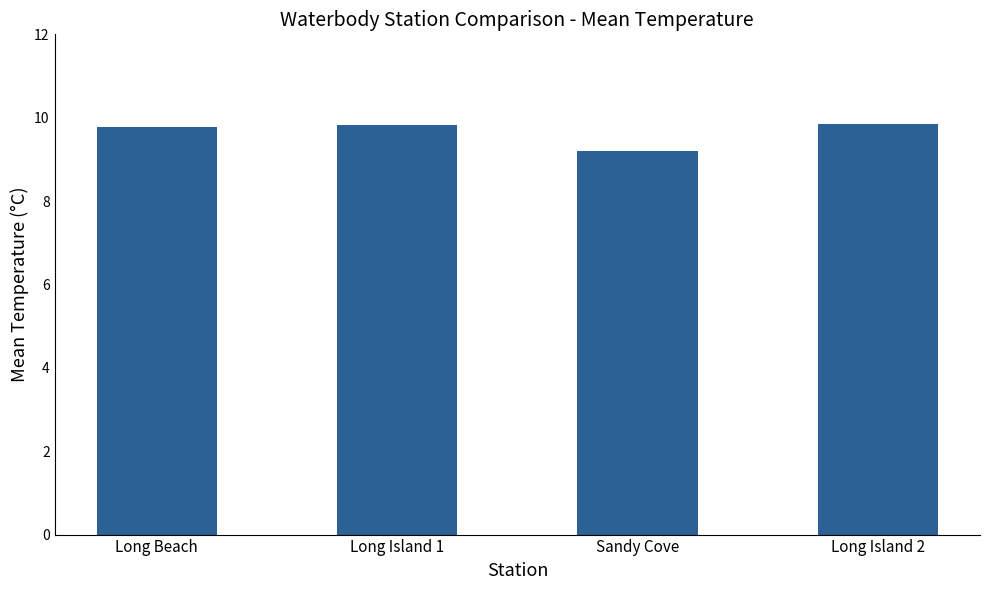

What is the ratio of the value at Long Beach to the value at Long Island 1?

1.0